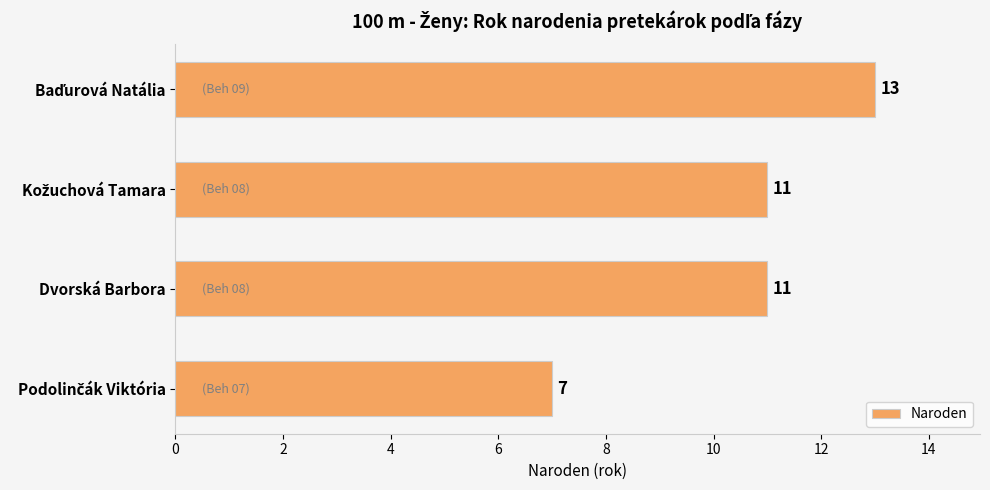

How many values are between 11 and 13?

3